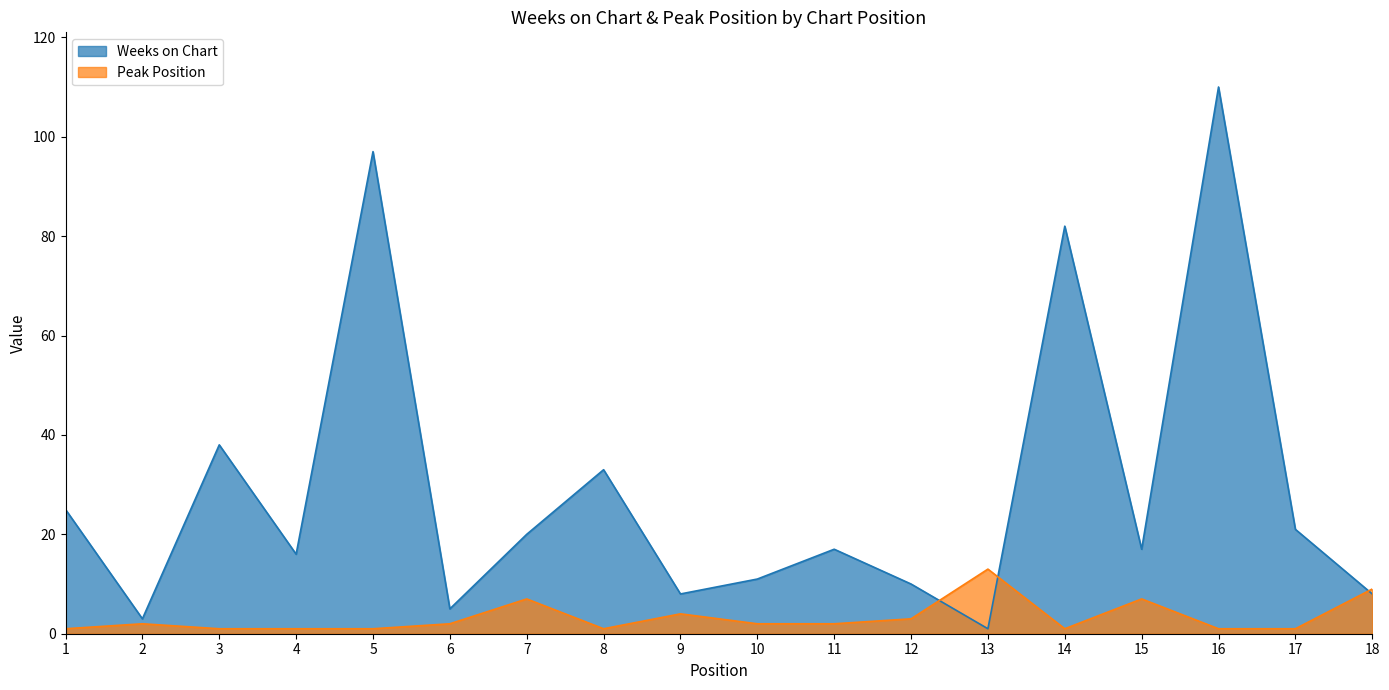

At which label does Weeks on Chart reach its peak?

16